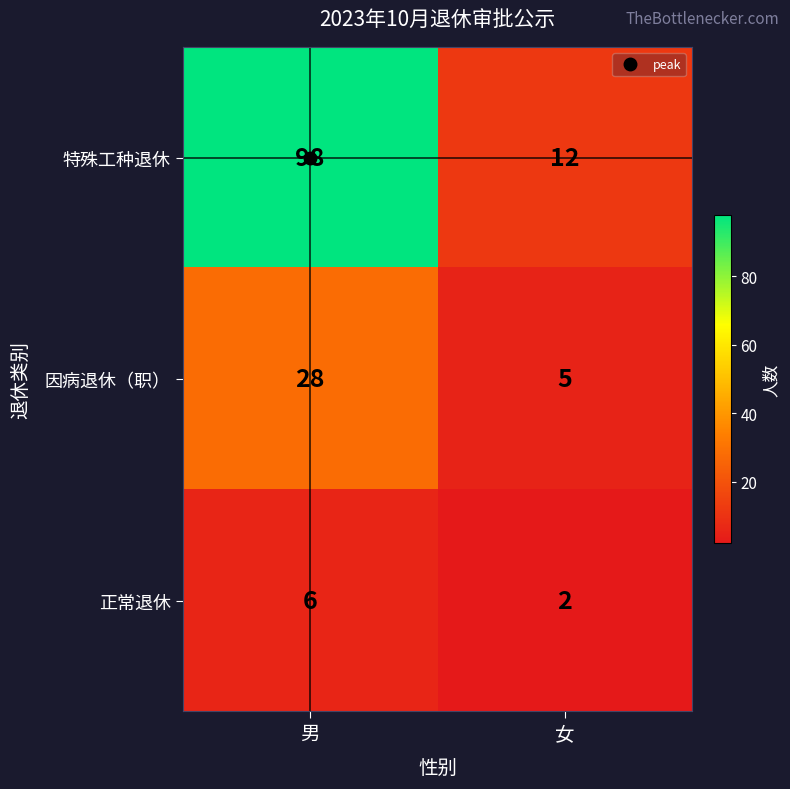

True or false: 因病退休（职） has a value of 28 at 男.

True